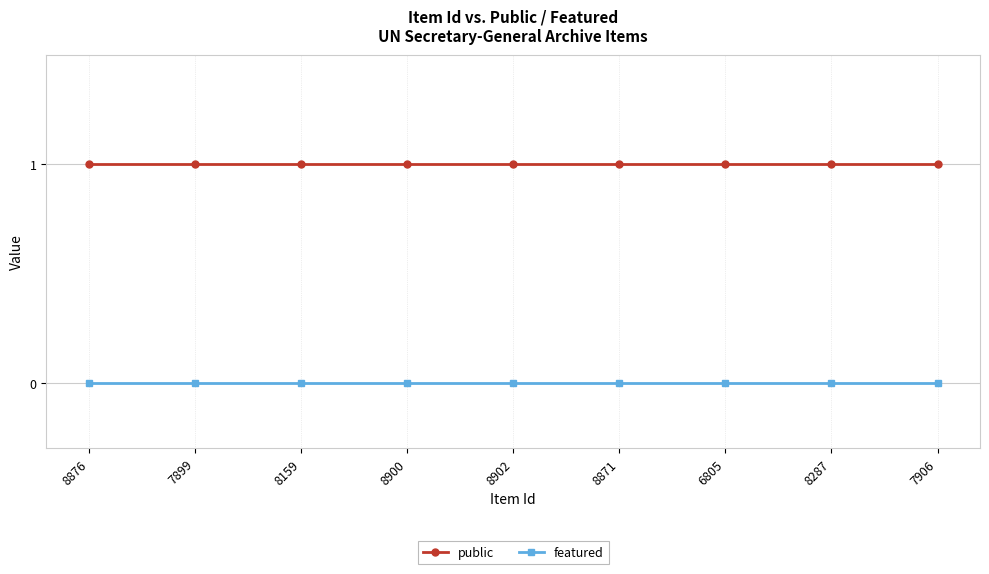

Is this an area chart (filled region under the line)?

No